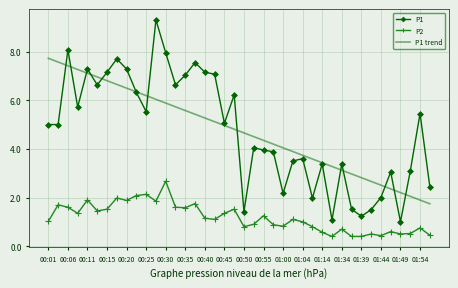

Which series has the widest spread of values?

P1